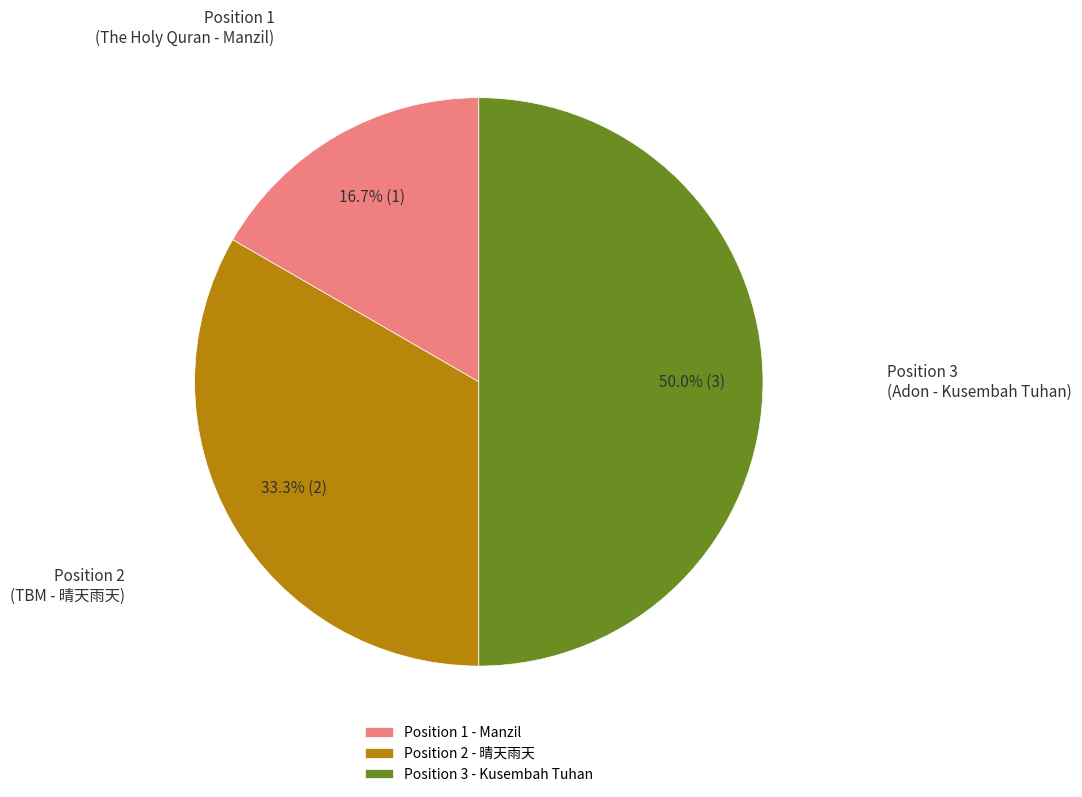

Which category has the biggest portion of the pie?

Position 3 - Kusembah Tuhan